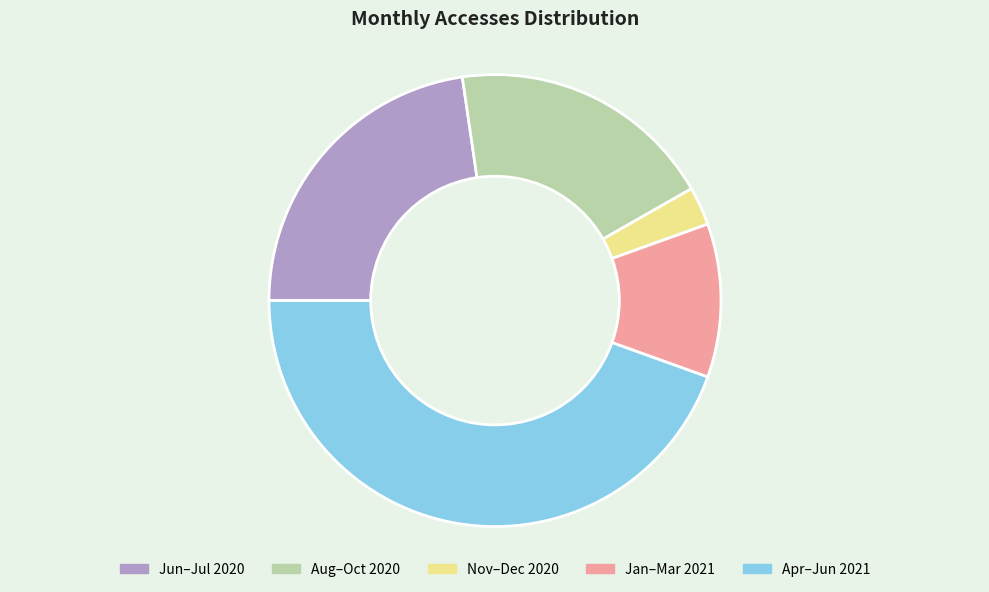

Is Nov–Dec 2020 the majority of the pie?

No